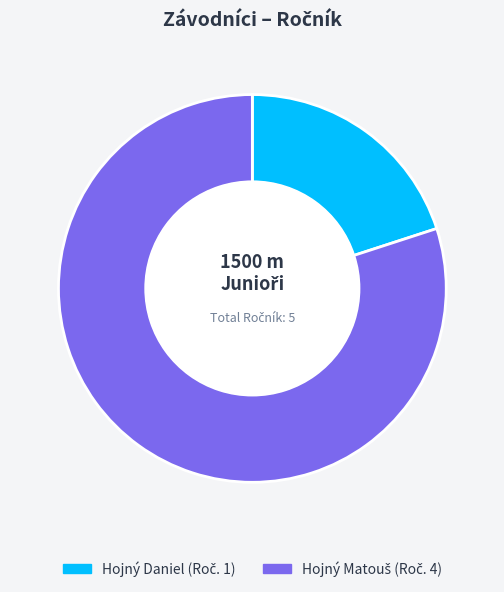

Does Hojný Daniel account for over 50% of the chart?

No